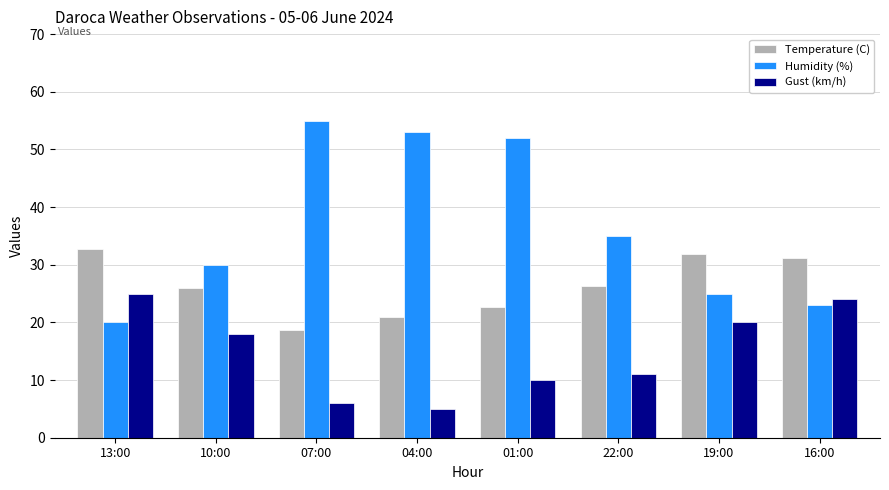

Is the value of Temperature (C) at 16:00 greater than the value of Humidity (%) at 01:00?

No